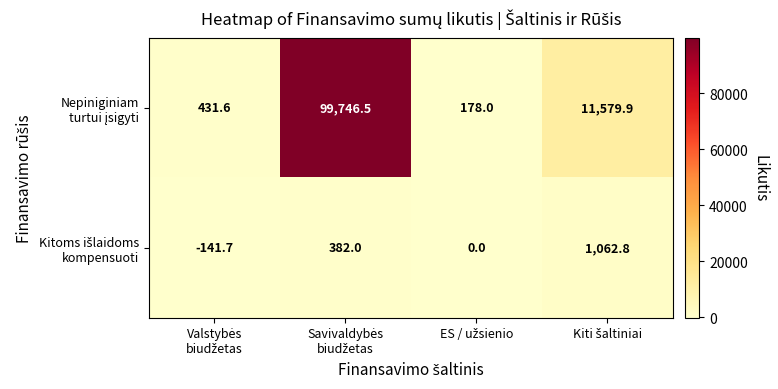

List the series in order of their overall mean, highest first.

Nepiniginiam turtui įsigyti, Kitoms išlaidoms kompensuoti